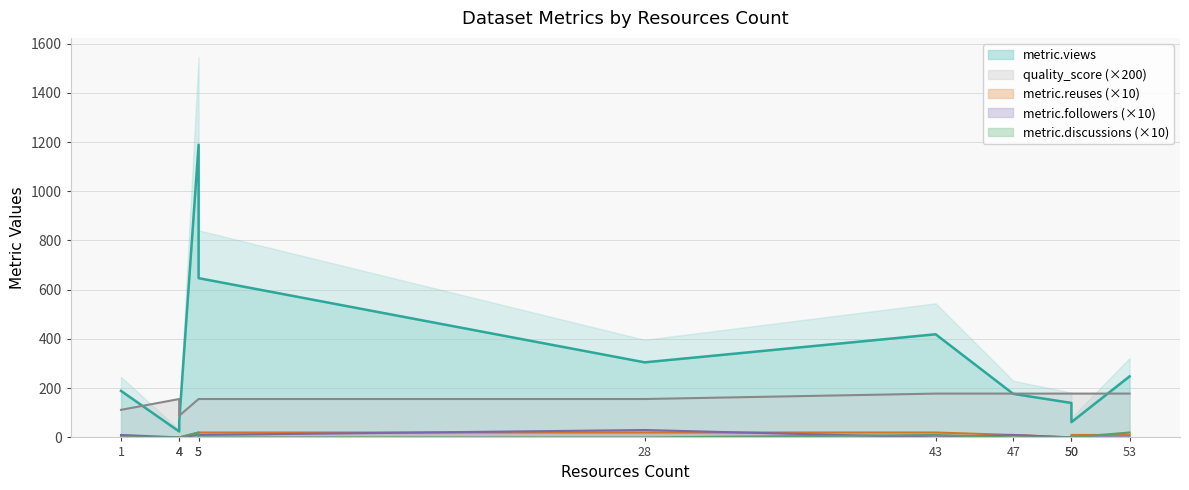

Reading left to right, what are all the values shown in this chart?

metric.views: 1=189.0	4=24.0	4=64.0	5=1189.0	5=647.0	28=305.0	43=419.0	47=177.0	50=140.0	50=62.0	53=248.0
metric.reuses: 1=0.0	4=0.0	4=0.0	5=20.0	5=20.0	28=20.0	43=20.0	47=10.0	50=0.0	50=10.0	53=10.0
metric.followers: 1=10.0	4=0.0	4=0.0	5=10.0	5=10.0	28=30.0	43=0.0	47=10.0	50=0.0	50=0.0	53=0.0
metric.discussions: 1=0.0	4=0.0	4=0.0	5=20.0	5=0.0	28=0.0	43=10.0	47=0.0	50=0.0	50=0.0	53=20.0
quality_score: 1=112.0	4=156.0	4=88.0	5=156.0	5=156.0	28=156.0	43=178.0	47=178.0	50=178.0	50=178.0	53=178.0